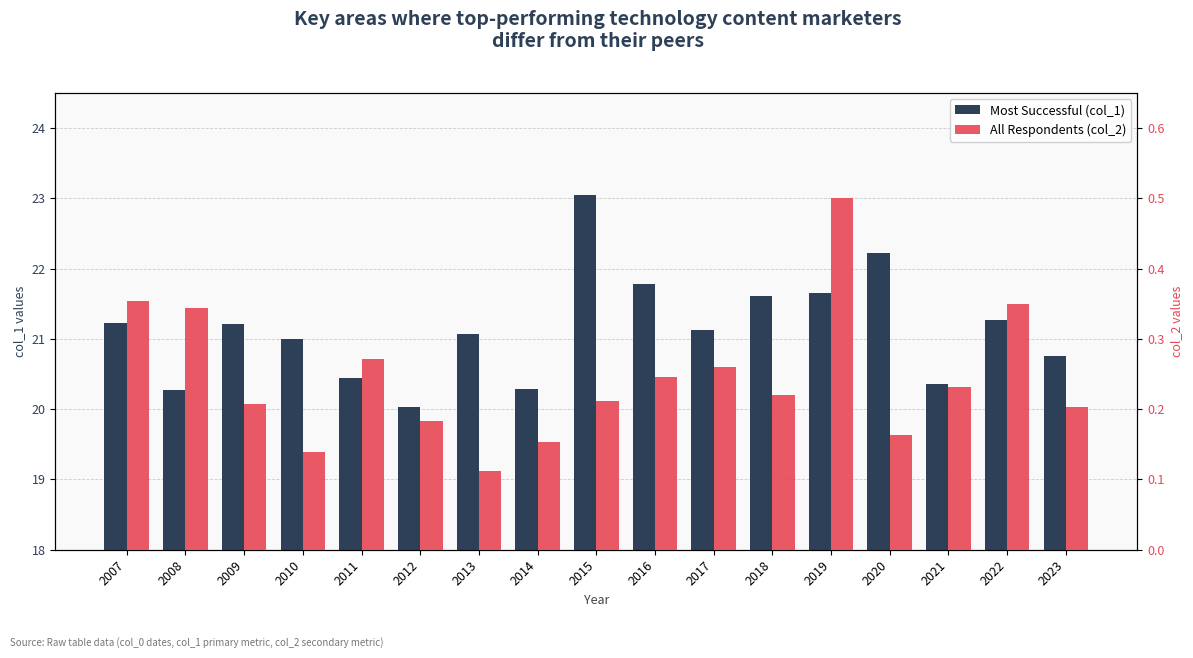

Reading right to left, extract all data points from this chart.

col_1: 2023=20.8	2022=21.3	2021=20.4	2020=22.2	2019=21.7	2018=21.6	2017=21.1	2016=21.8	2015=23.0	2014=20.3	2013=21.1	2012=20.0	2011=20.4	2010=21.0	2009=21.2	2008=20.3	2007=21.2
col_2: 2023=0.2	2022=0.3	2021=0.2	2020=0.2	2019=0.5	2018=0.2	2017=0.3	2016=0.2	2015=0.2	2014=0.2	2013=0.1	2012=0.2	2011=0.3	2010=0.1	2009=0.2	2008=0.3	2007=0.4